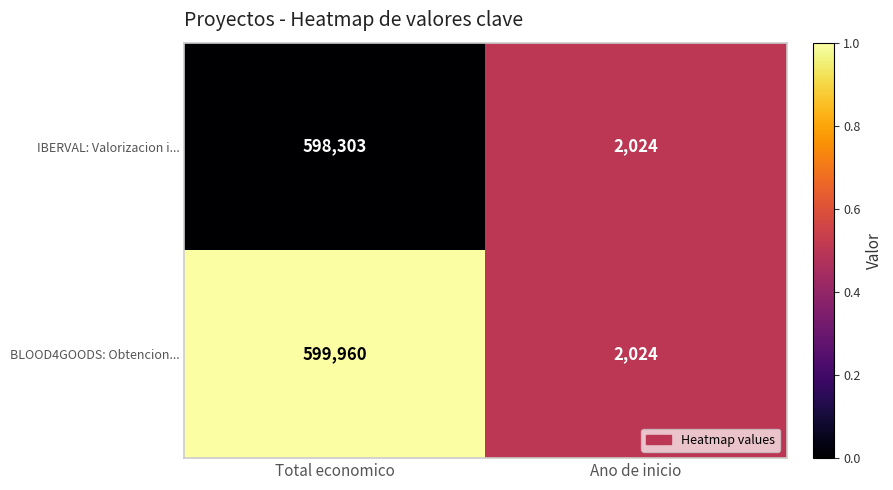

True or false: BLOOD4GOODS: Obtencion... has a value of 2024 at Ano de inicio.

True